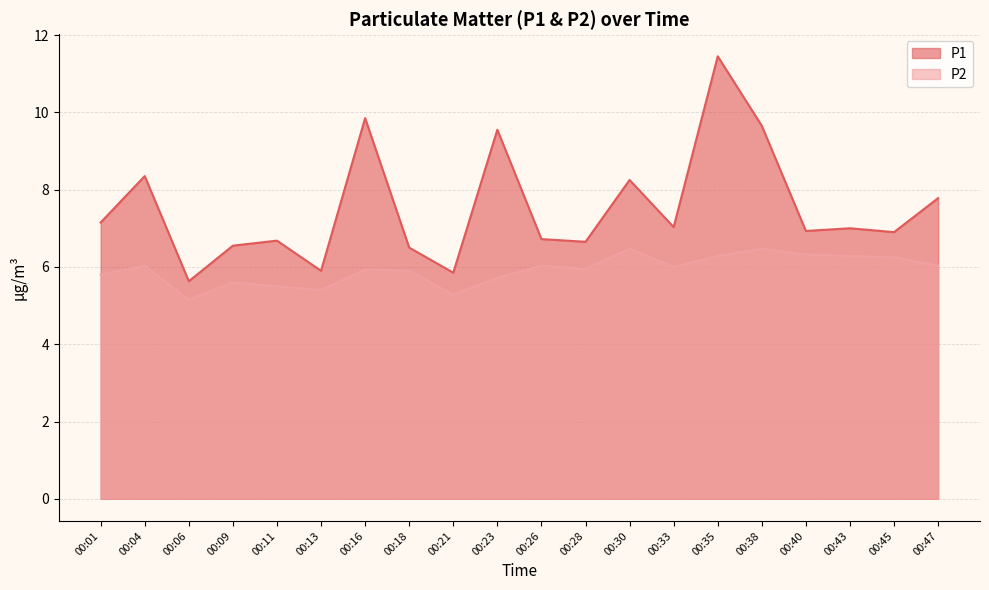

At which label does P2 reach its minimum?

00:06